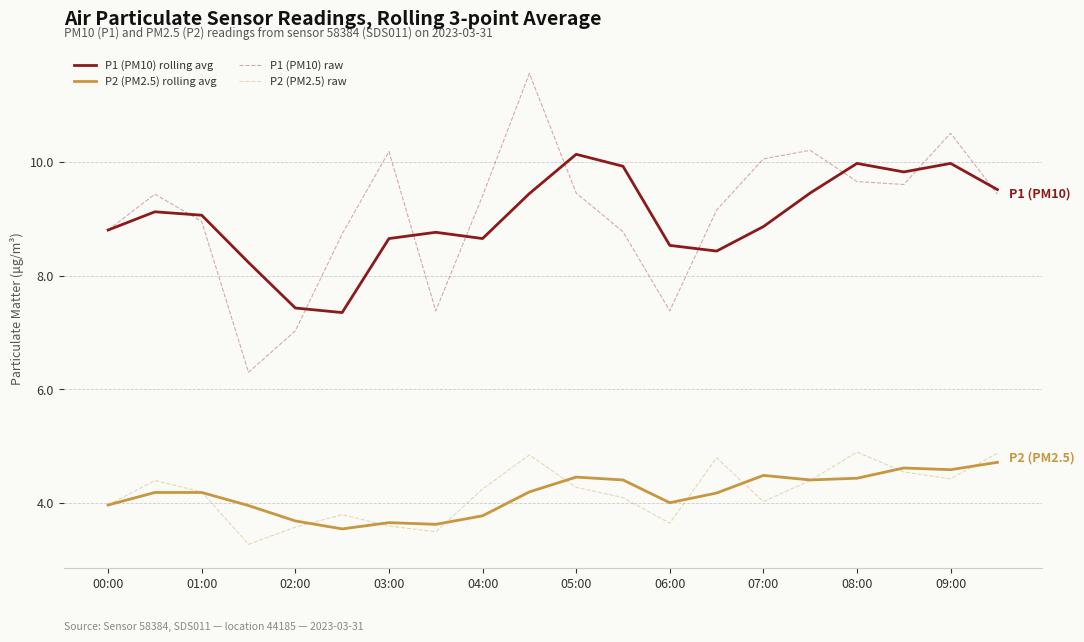

What is the maximum value for P2 (PM2.5) raw?

4.9